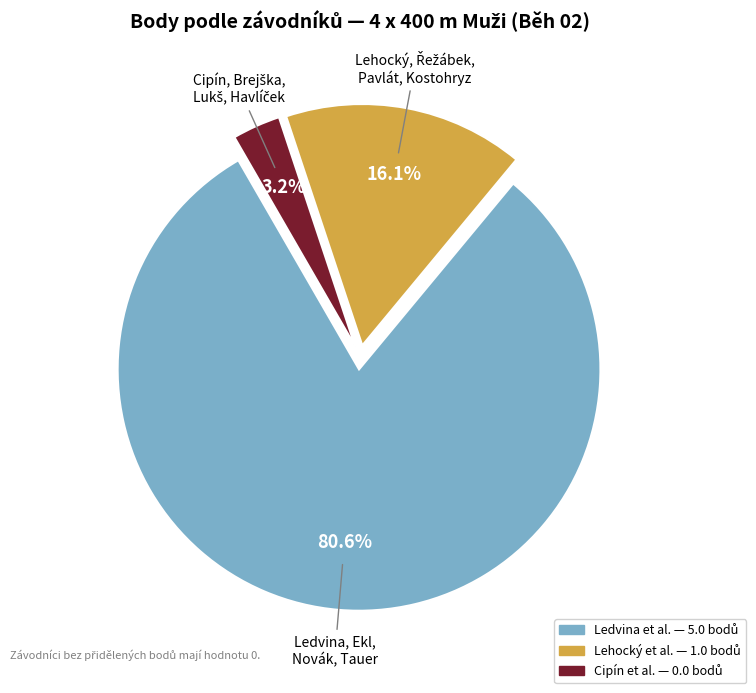

To the nearest percent, what is the average slice percentage?

33%